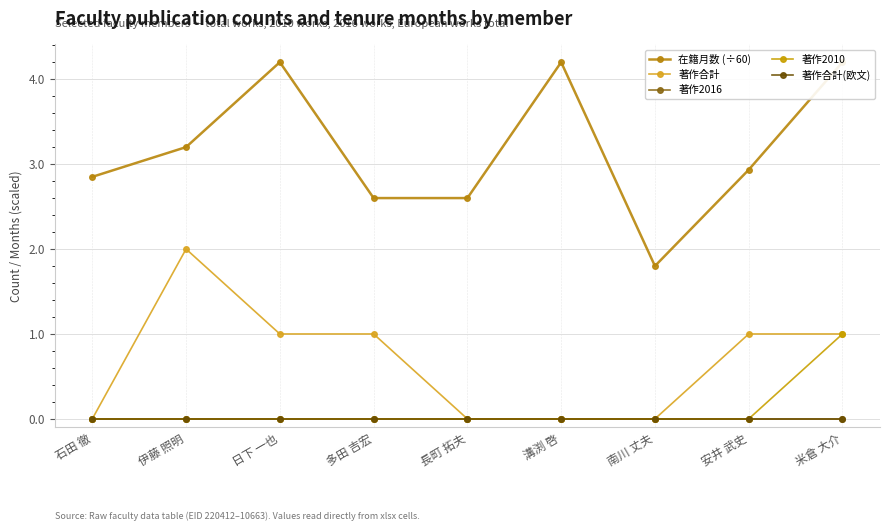

What is the value of the 在籍月数 (÷60) point at the 7th from the left?

1.8